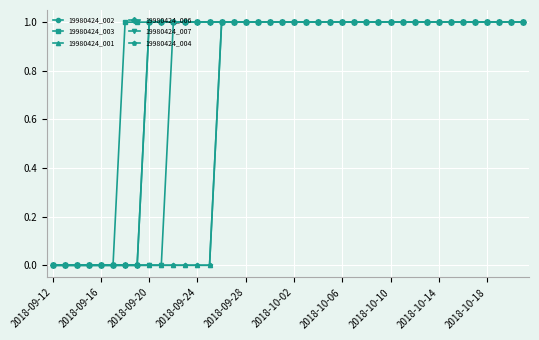

What is the maximum value shown in the chart?

1